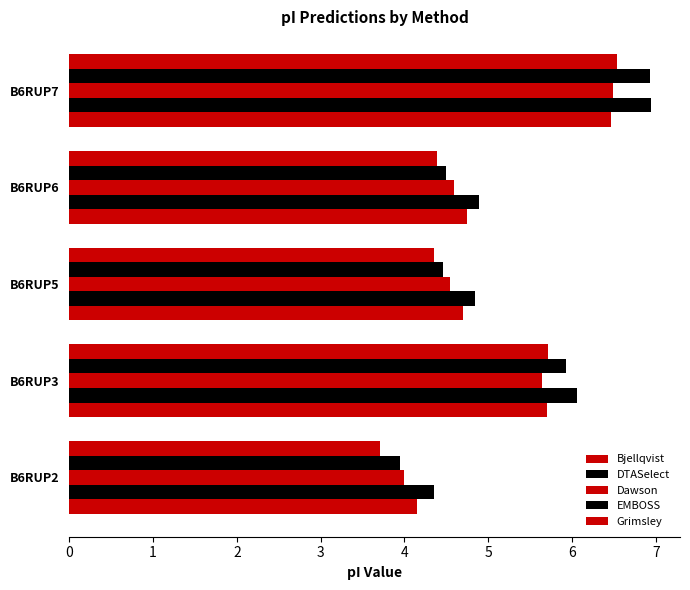

How many categories are shown in the chart?

5